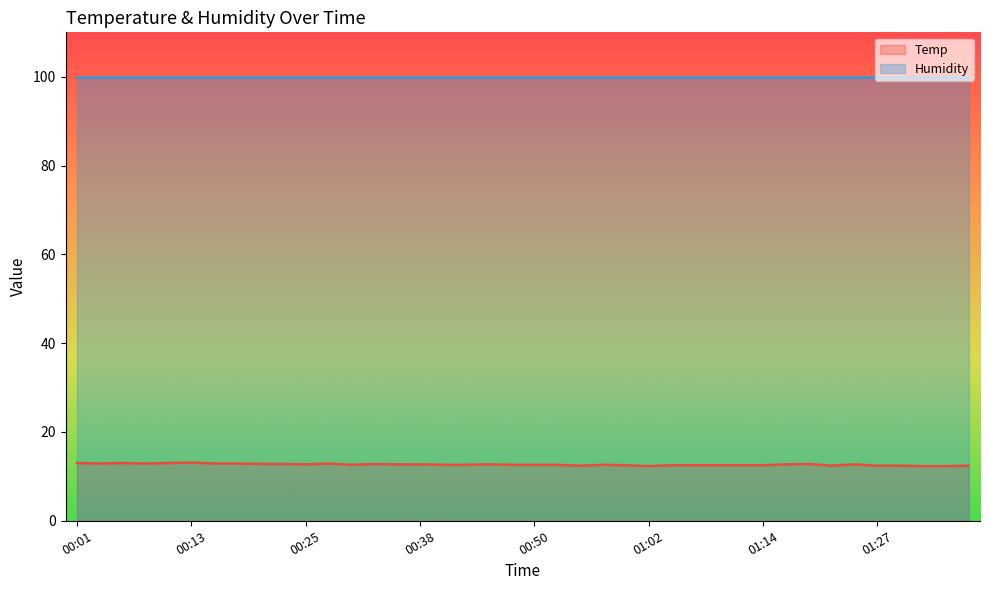

How many lines are shown in the chart?

2